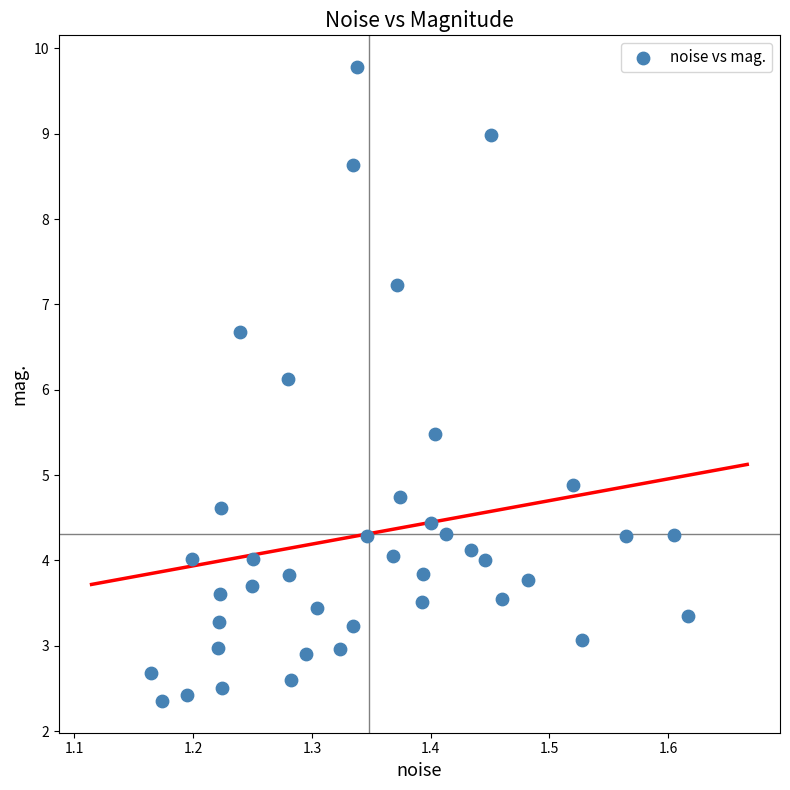

What Y value in the scatter plot is closest to 6?

6.1